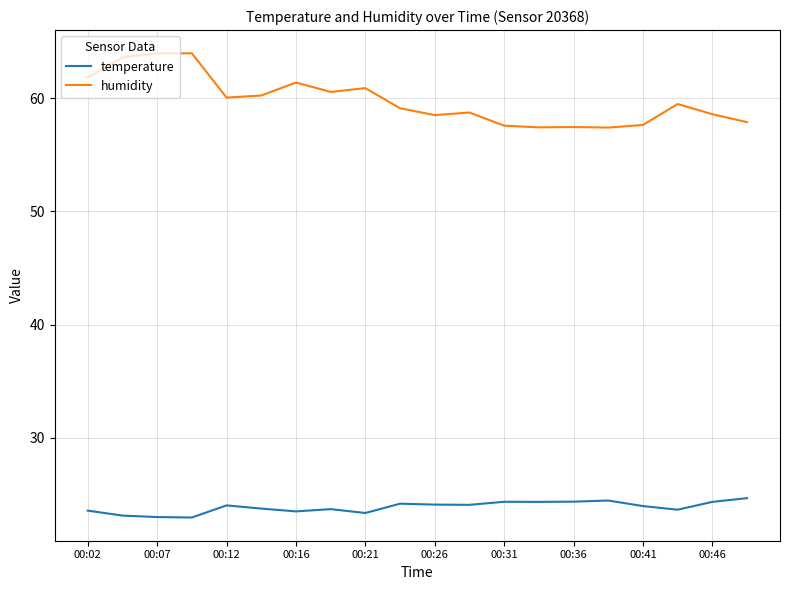

What is the maximum value for humidity?

64.0